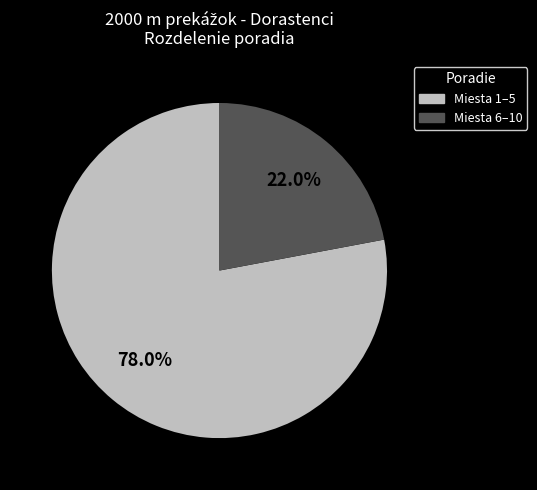

How many segments does this pie chart have?

2